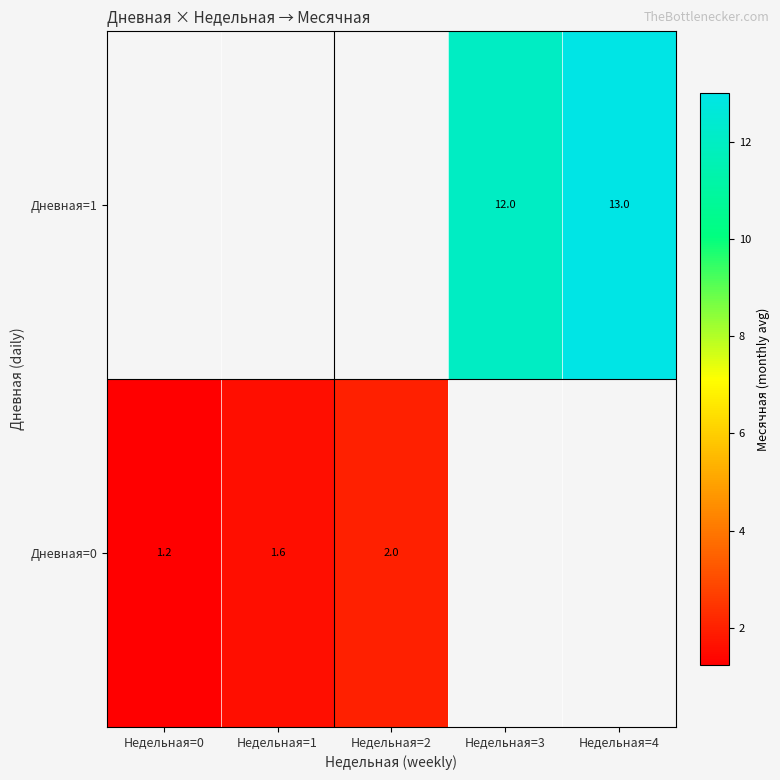

Which category has the lowest value across all series?

Недельная=0